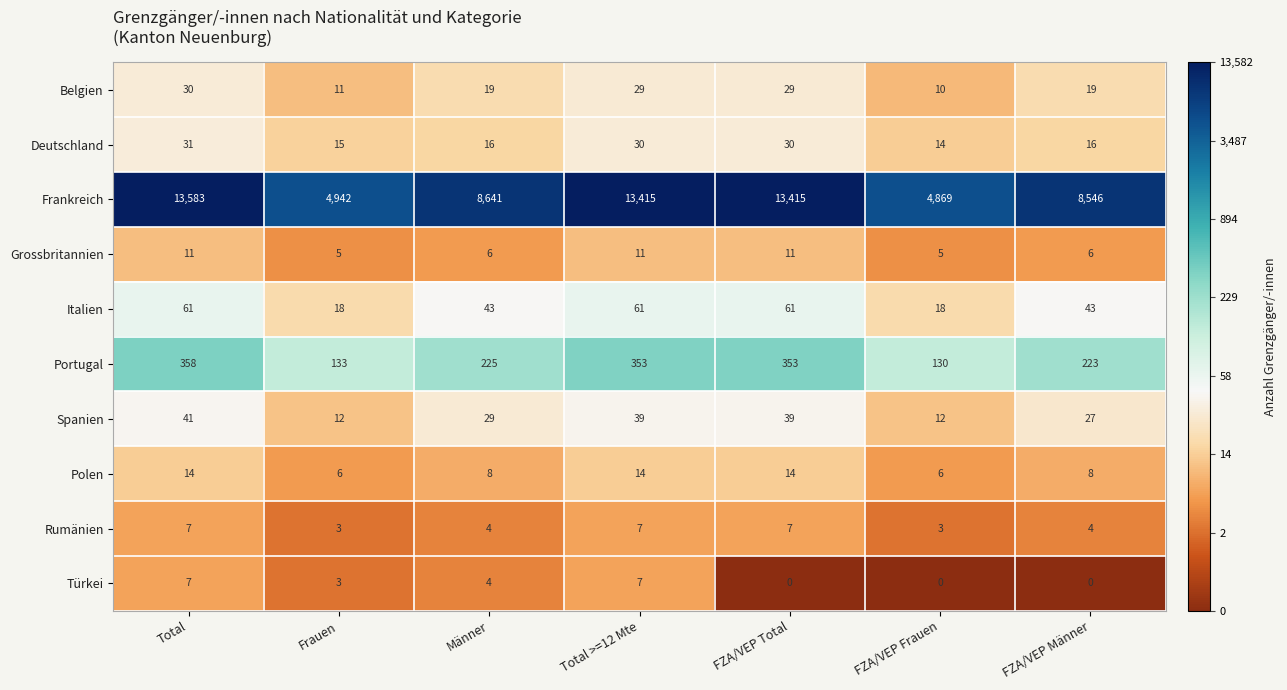

What is the average value of the Rumänien series?

5